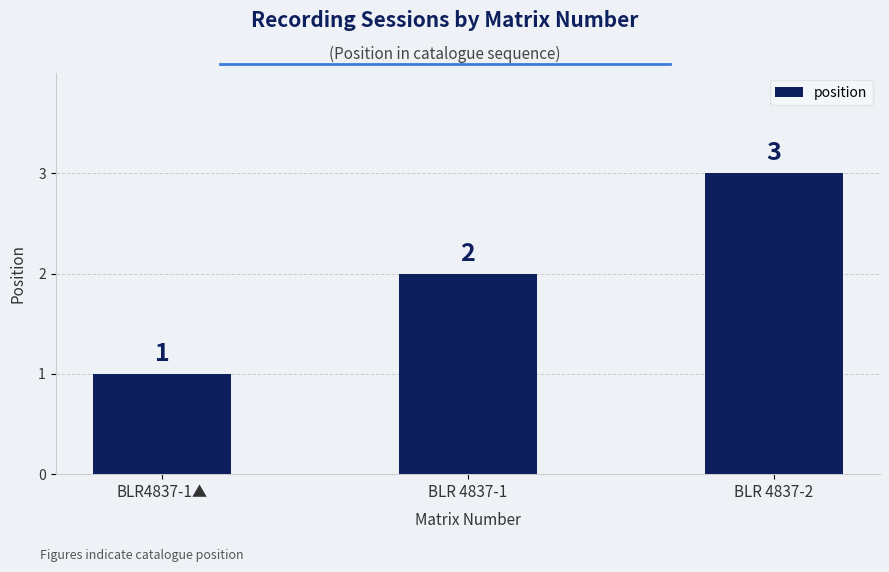

What is the maximum value shown in the chart?

3